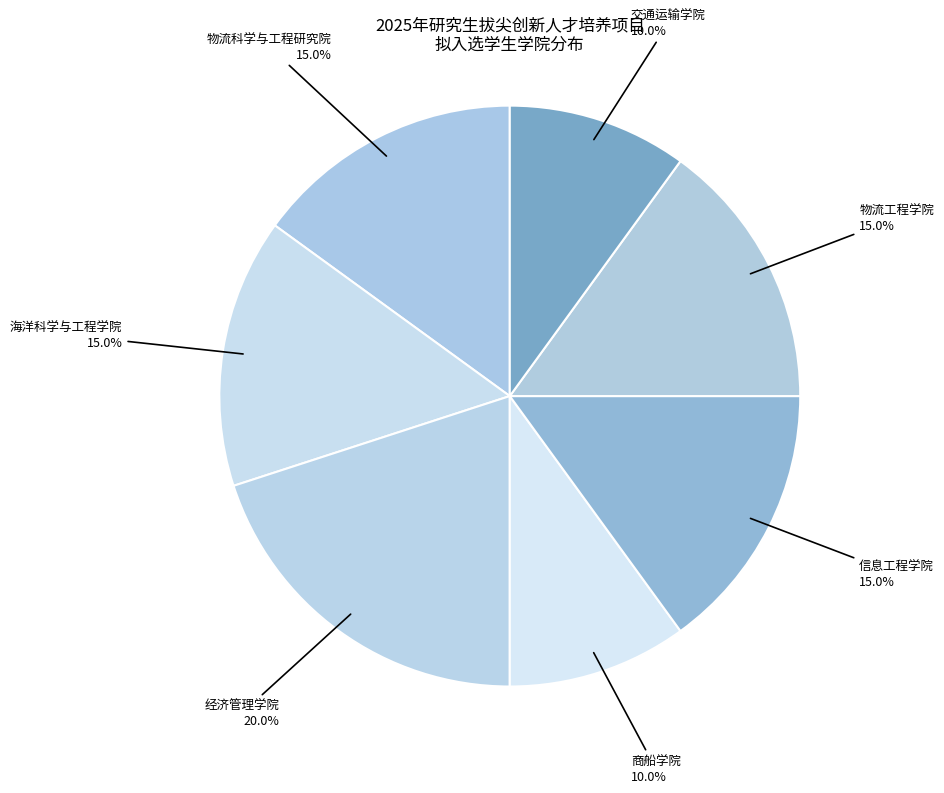

Which slice is the smallest?

商船学院